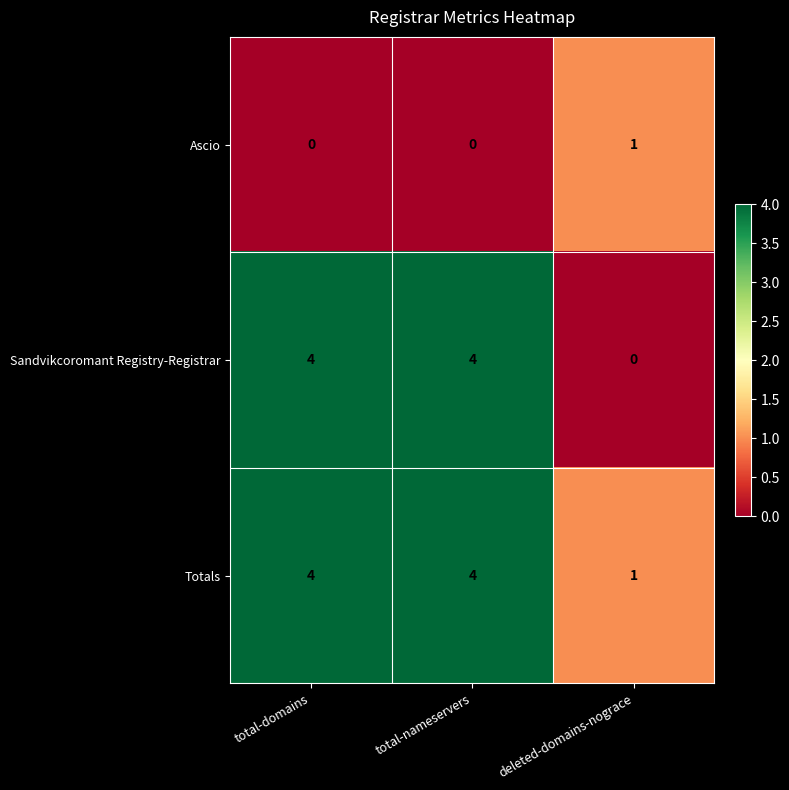

How many Ascio values are between 0 and 1?

3